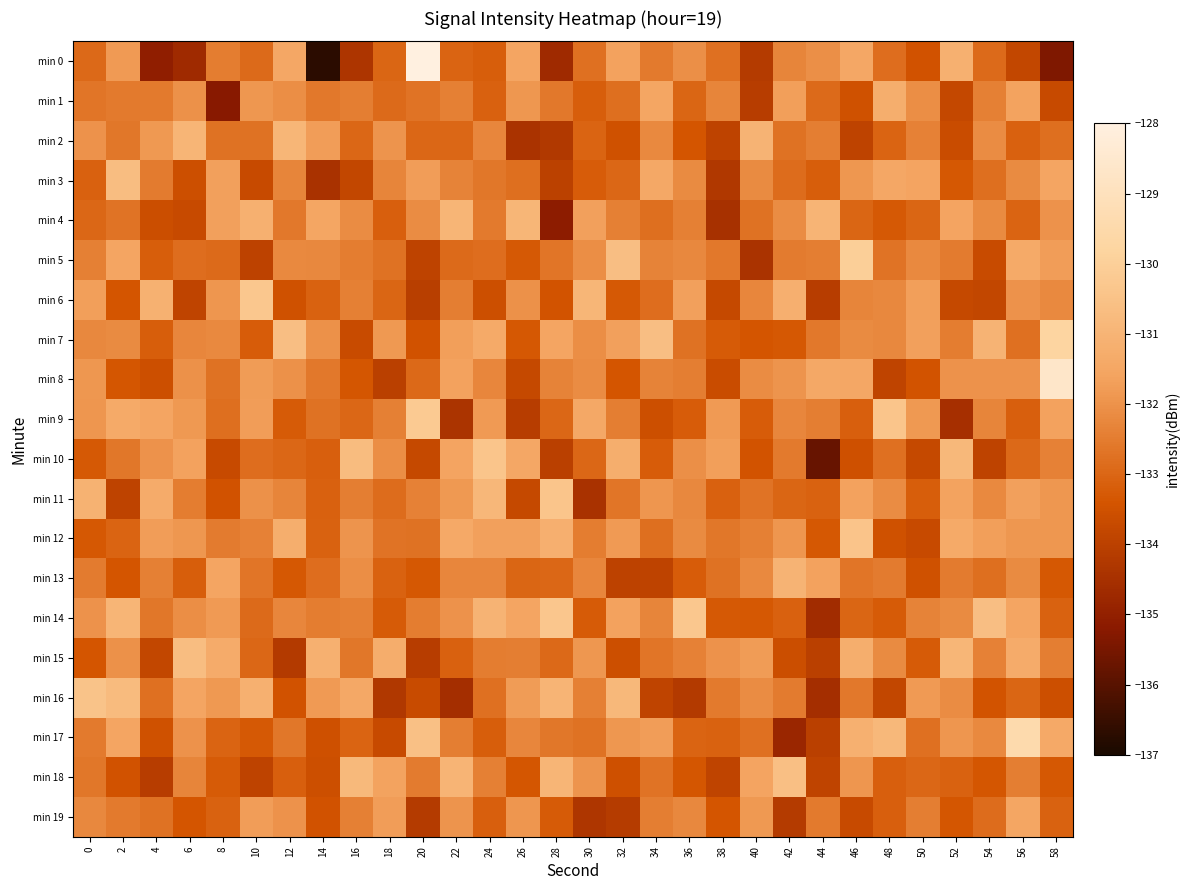

What is the minimum value shown in the chart?

-136.7